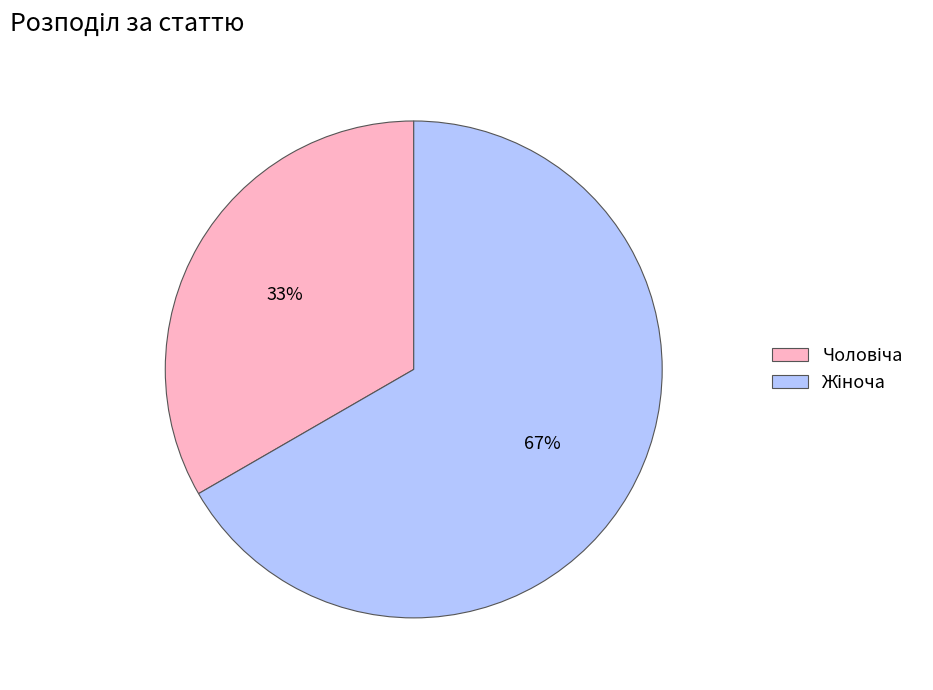

Is there a majority slice in this chart?

Yes